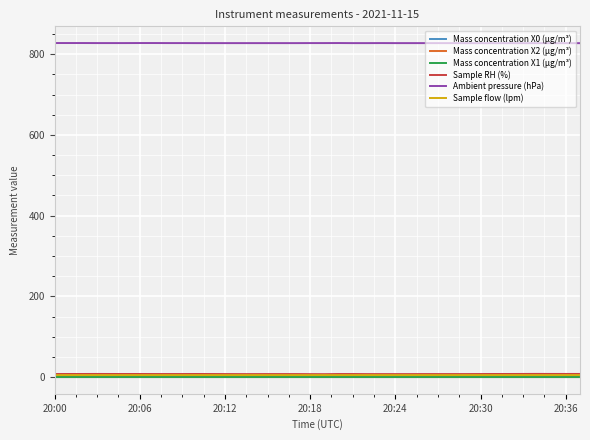

Which series has the largest total across all categories?

Ambient pressure (hPa)